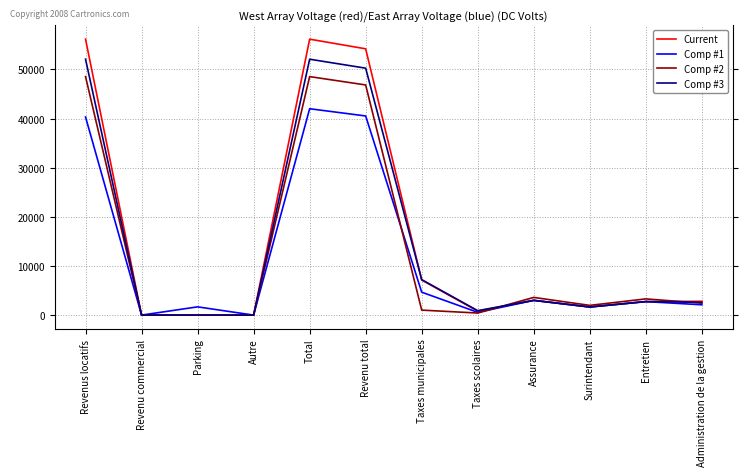

List the series in order of their peak value, lowest first.

Comp #1, Comp #2, Comp #3, Current